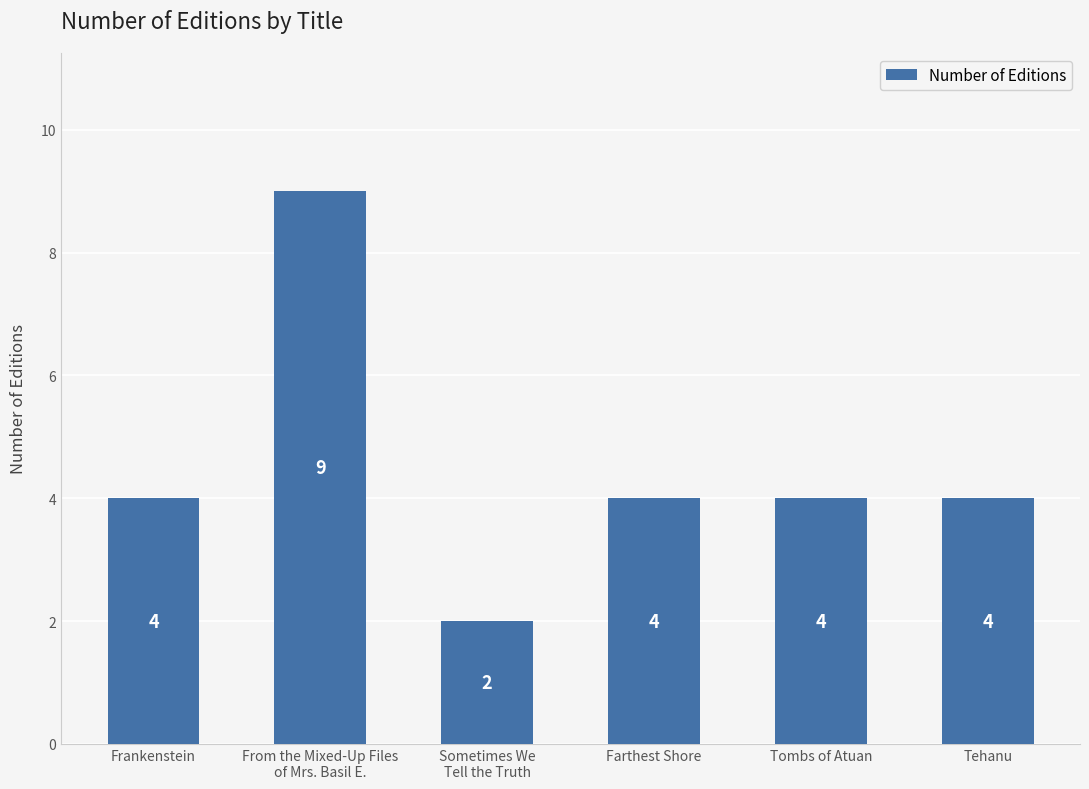

Is it true that the value at Tombs of Atuan is 6?

False